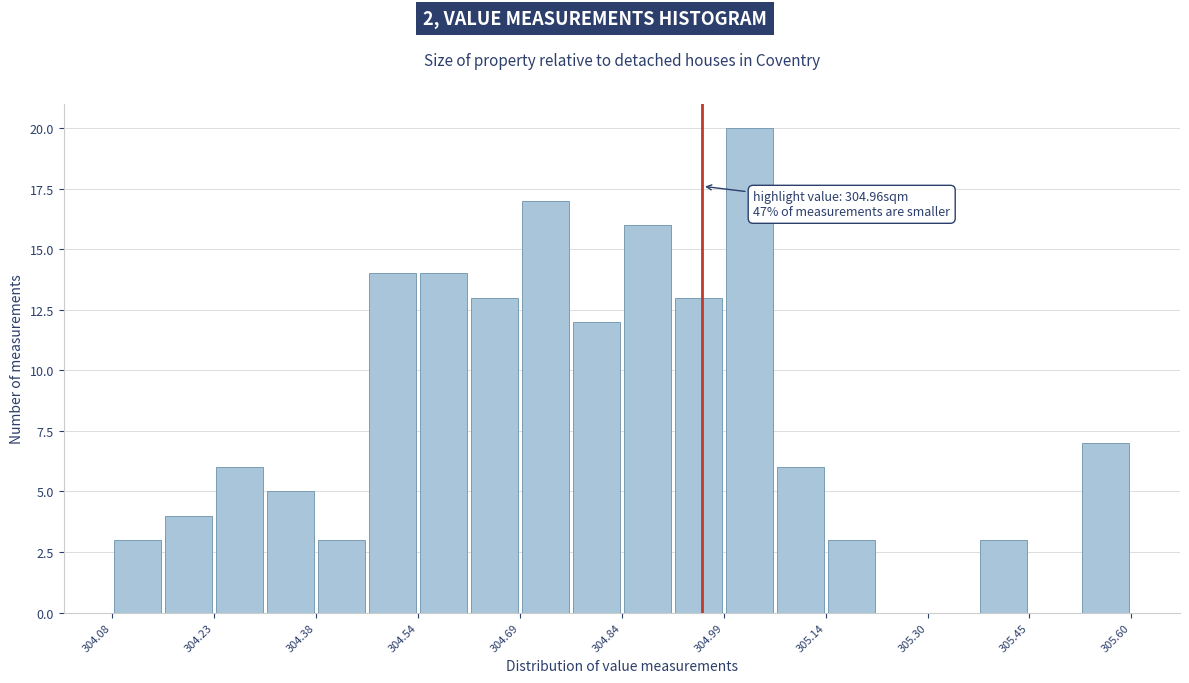

Around what value on the x-axis is the tallest bar? Give the approximate position of its centre, as read against the axis.

305.04